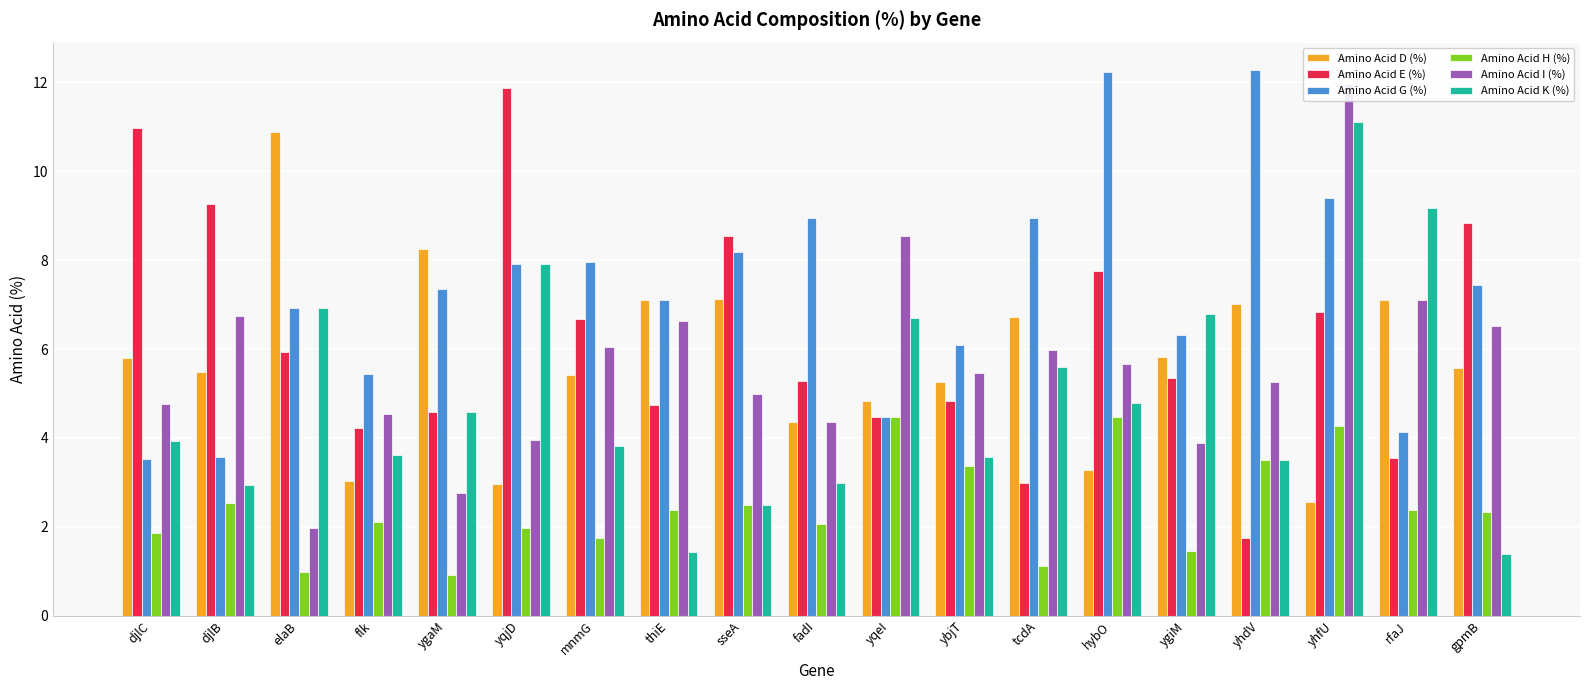

Which has a higher value, rfaJ or flk?

rfaJ